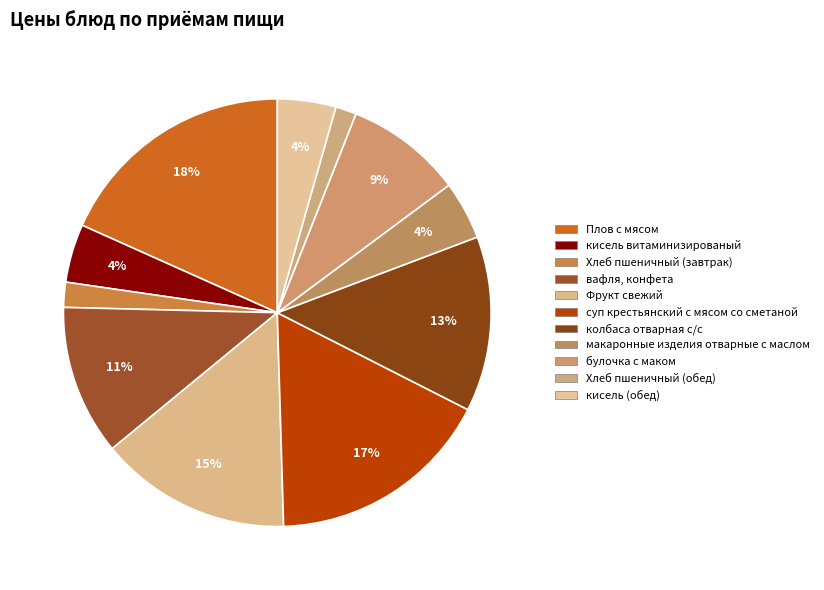

Count the number of slices in the pie.

11